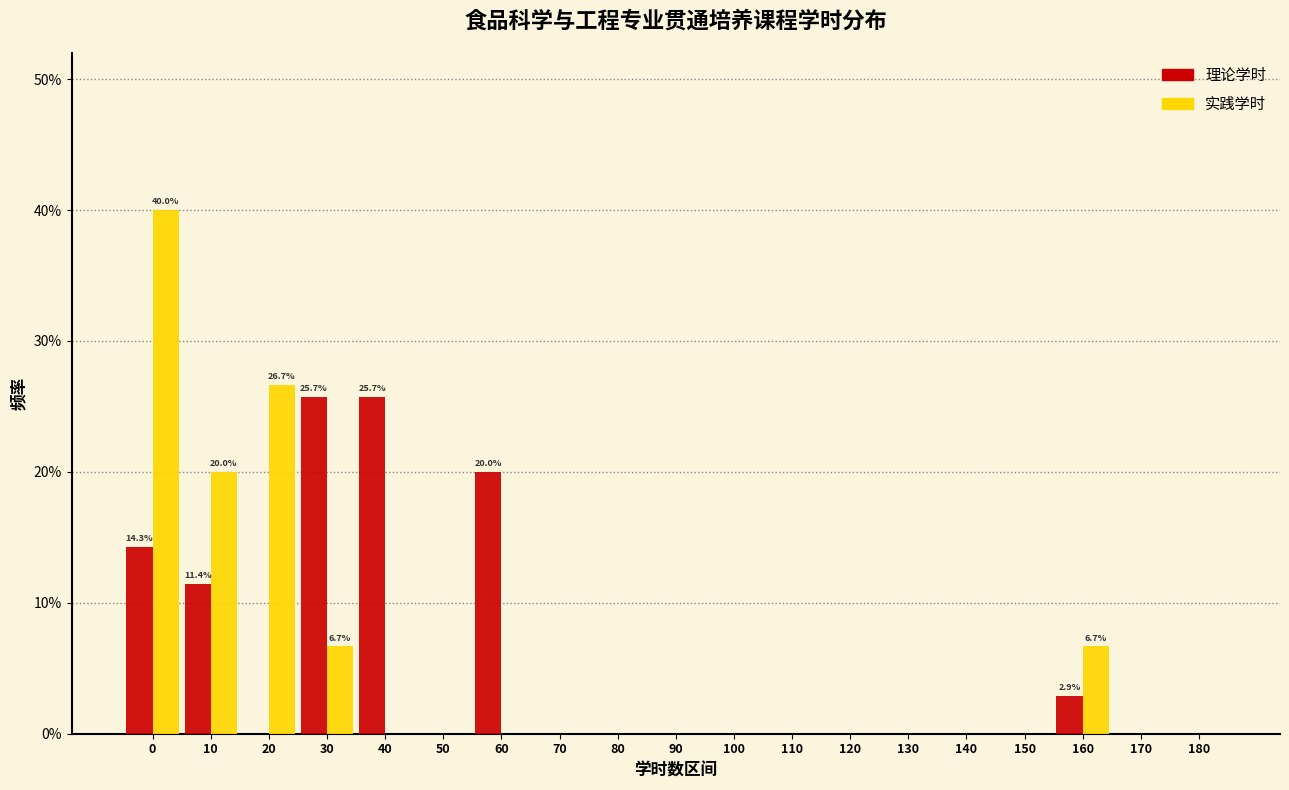

Between 30 and 120, which series saw the biggest shift?

理论学时